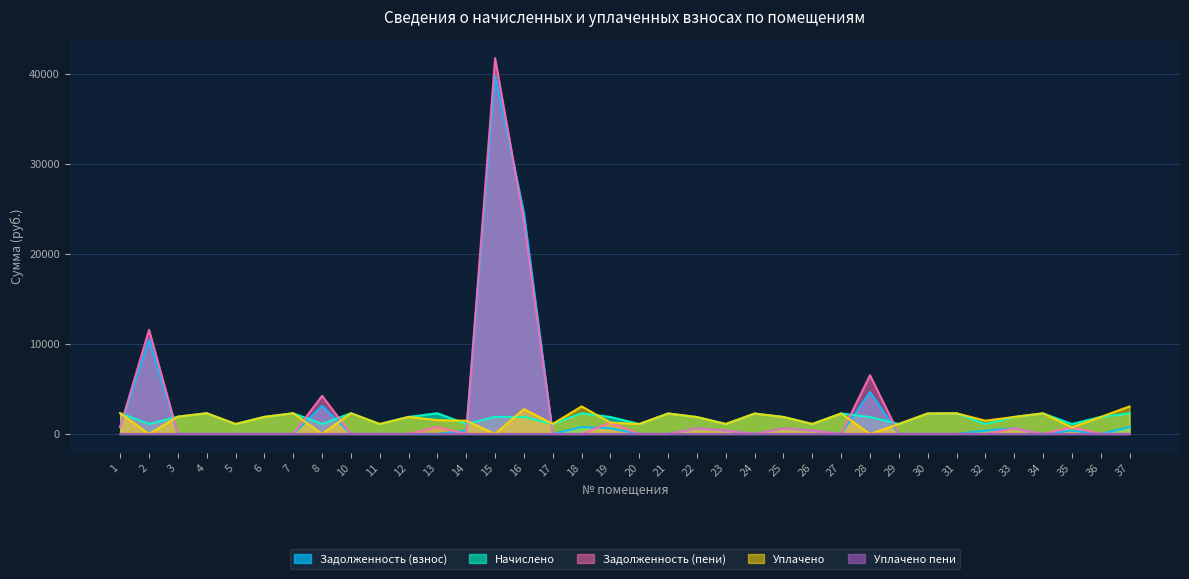

How many intersections are there between Начислено and Задолженность (взнос)?

8